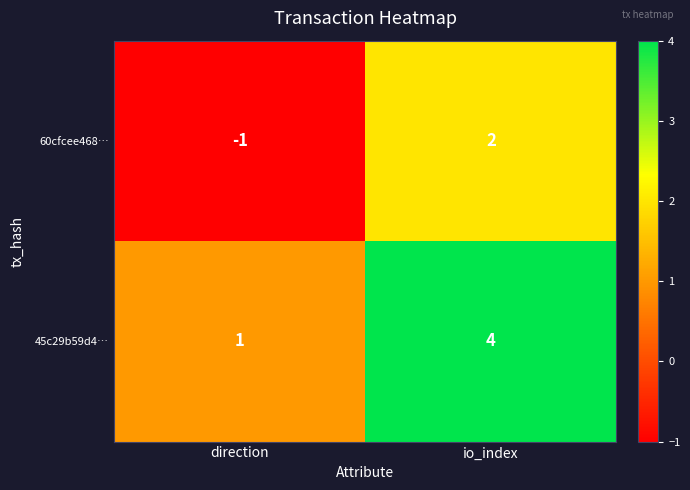

Rank the series at io_index from lowest to highest value.

60cfcee468…, 45c29b59d4…